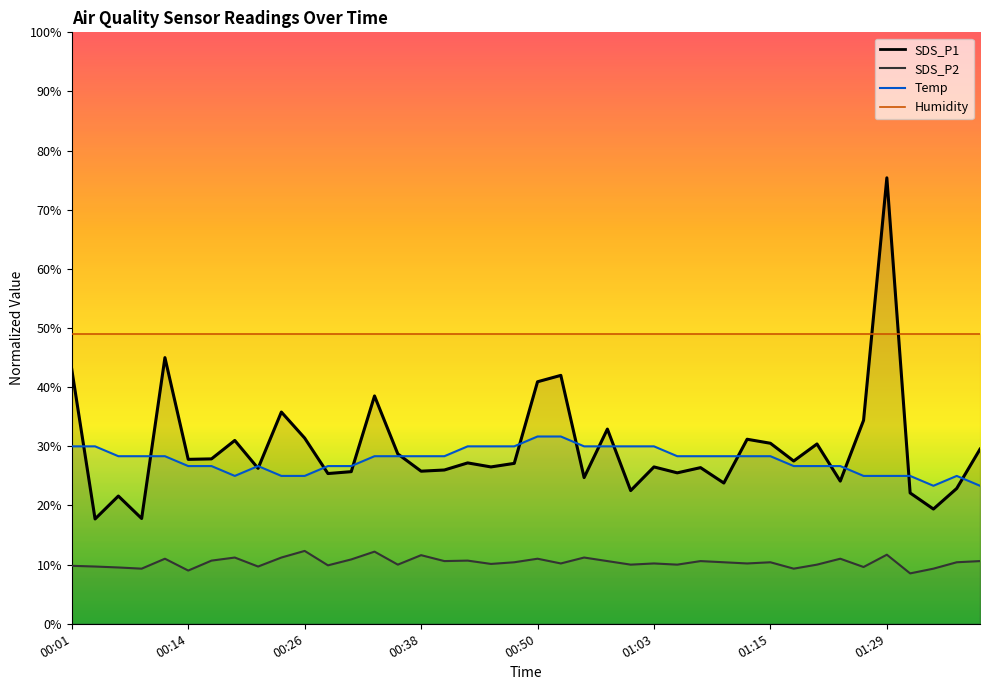

The value of Temp at 00:40 is 15.5. True or false?

False